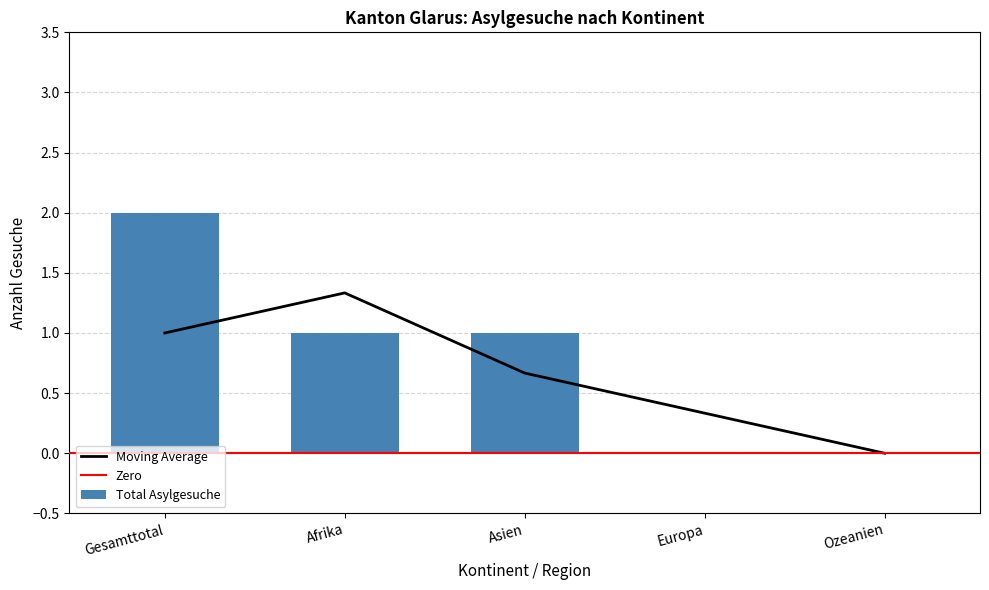

True or false: Total Asylgesuche has a value of 0 at Europa.

True